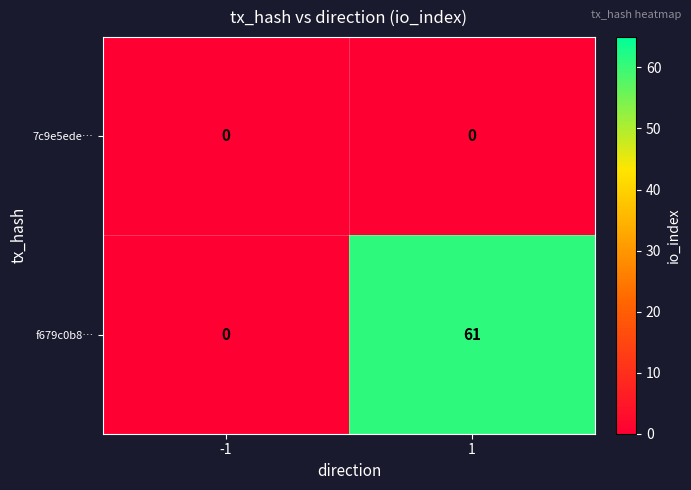

True or false: 7c9e5ede… has a value of 0 at 1.

True